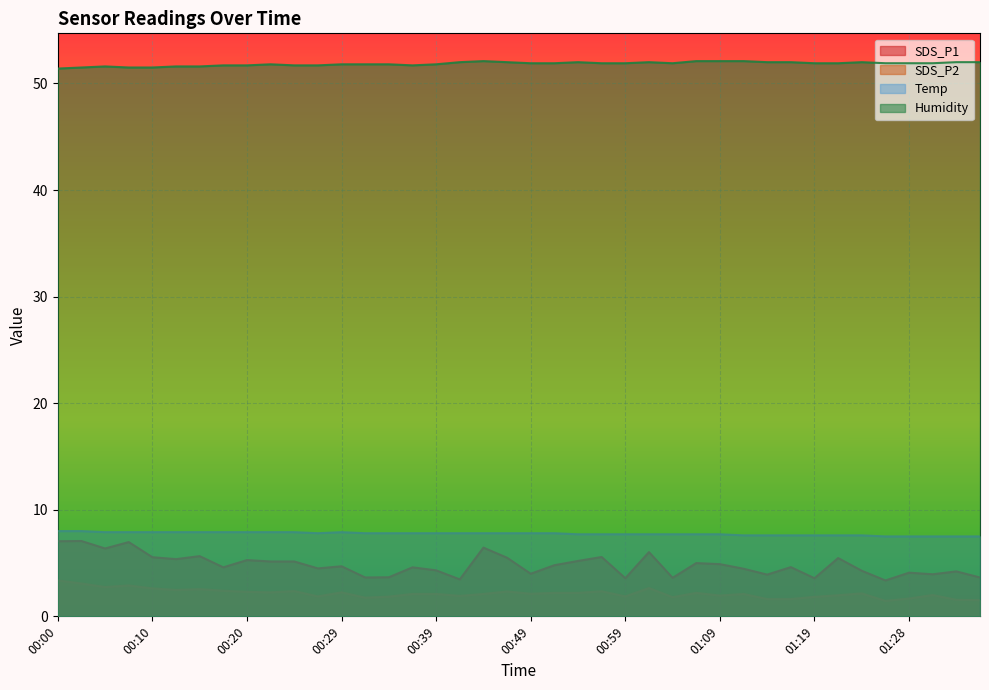

Between 00:54 and 01:28, which series saw the biggest shift?

SDS_P1